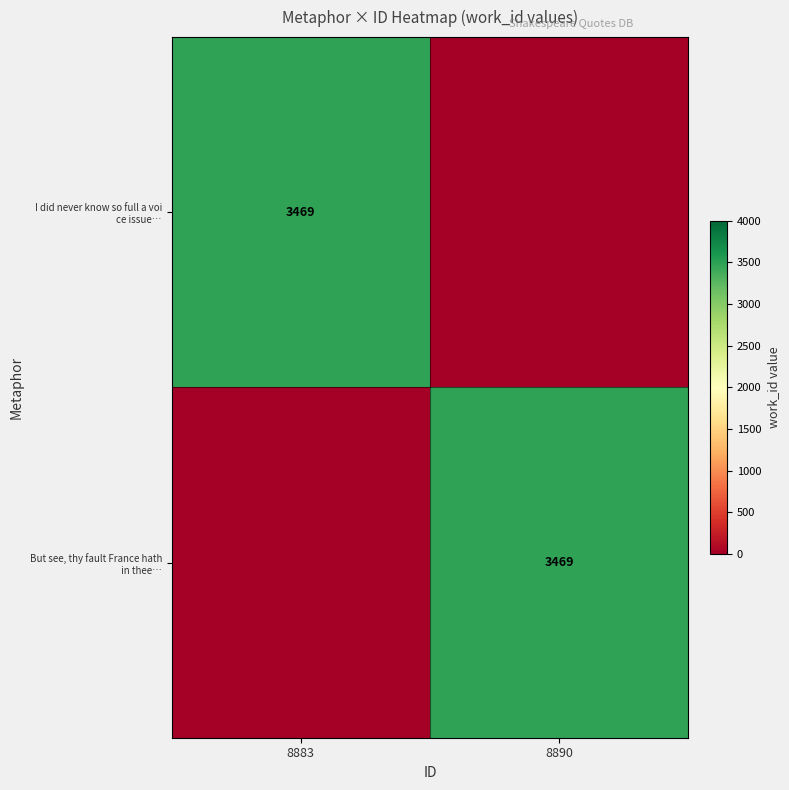

Which has a higher value, 8890 or 8883?

8883